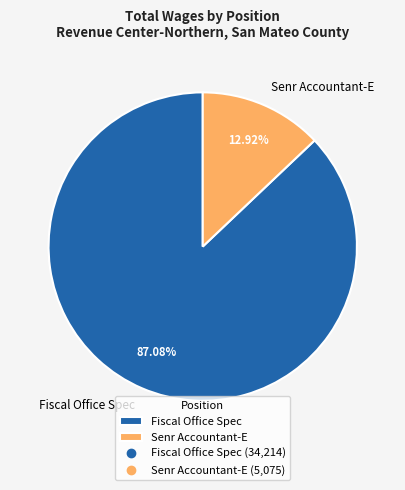

What is the smallest slice in the pie chart?

Senr Accountant-E